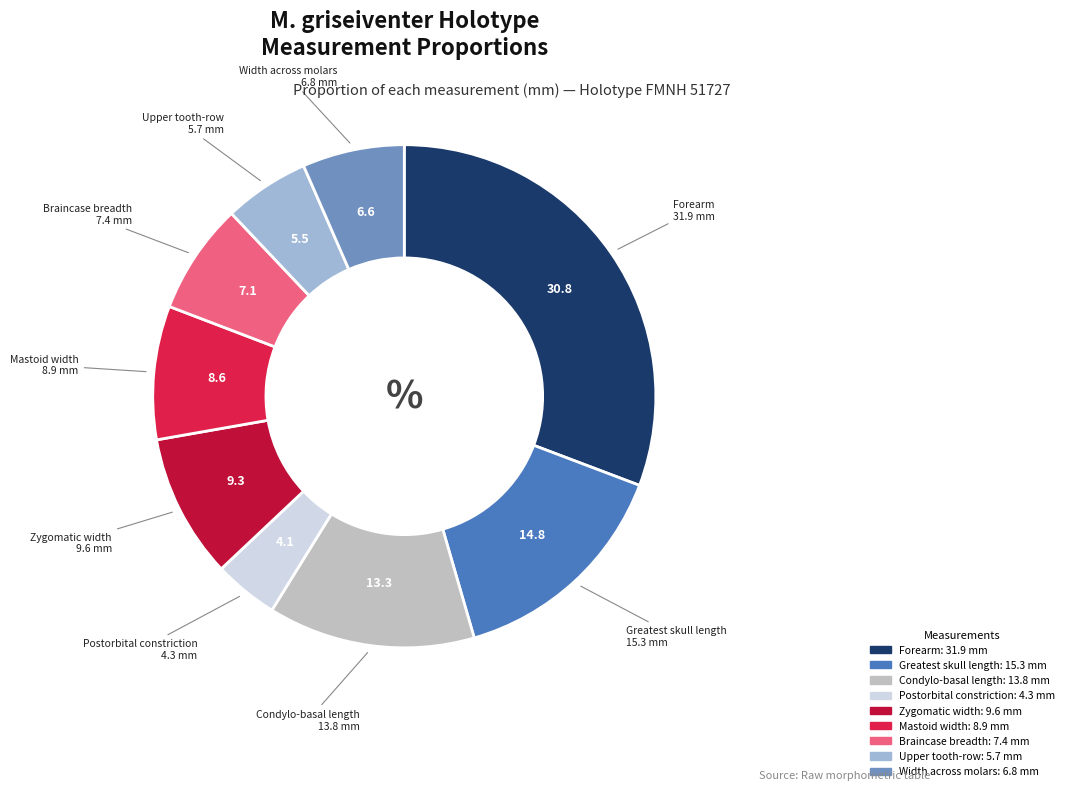

Is there a majority slice in this chart?

No